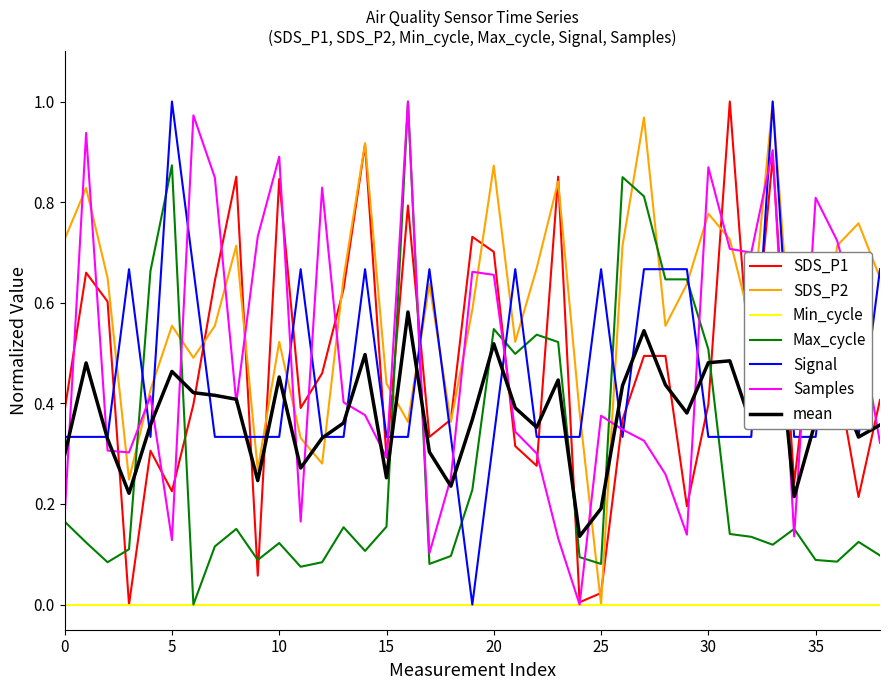

Which has a higher value, 31 or 34?

31